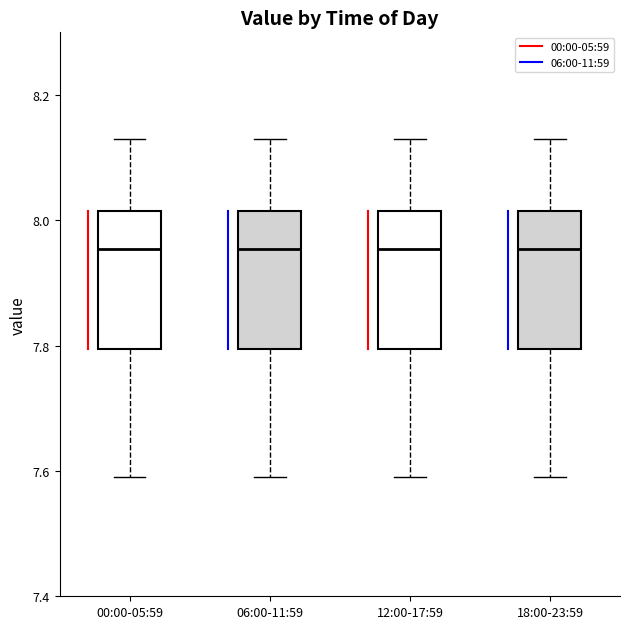

Reading left to right, transcribe this box plot: for each box, give where its median line is, the range the box spans, and where its two whiskers end, as read against the y-axis. The values are not printed on the chart, so give them approximately, as read against the axis.

00:00-05:59: median 7.96, box 7.80 to 8.02, whiskers 7.60 to 8.14
06:00-11:59: median 7.96, box 7.80 to 8.02, whiskers 7.60 to 8.14
12:00-17:59: median 7.96, box 7.80 to 8.02, whiskers 7.60 to 8.14
18:00-23:59: median 7.96, box 7.80 to 8.02, whiskers 7.60 to 8.14